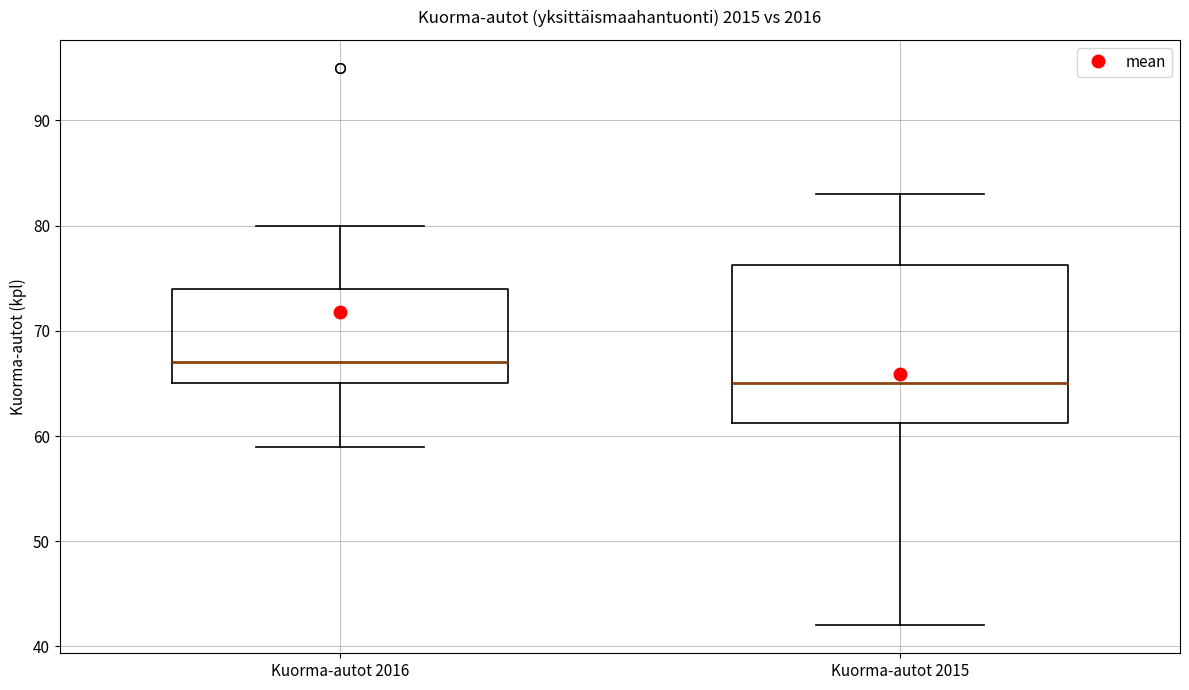

Which box has the highest median line?

Kuorma-autot 2016